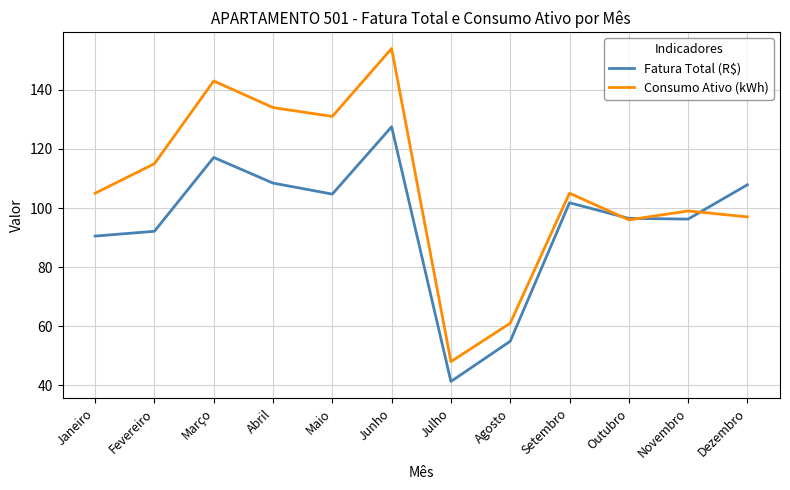

At which category is the sum across all series the highest?

Junho